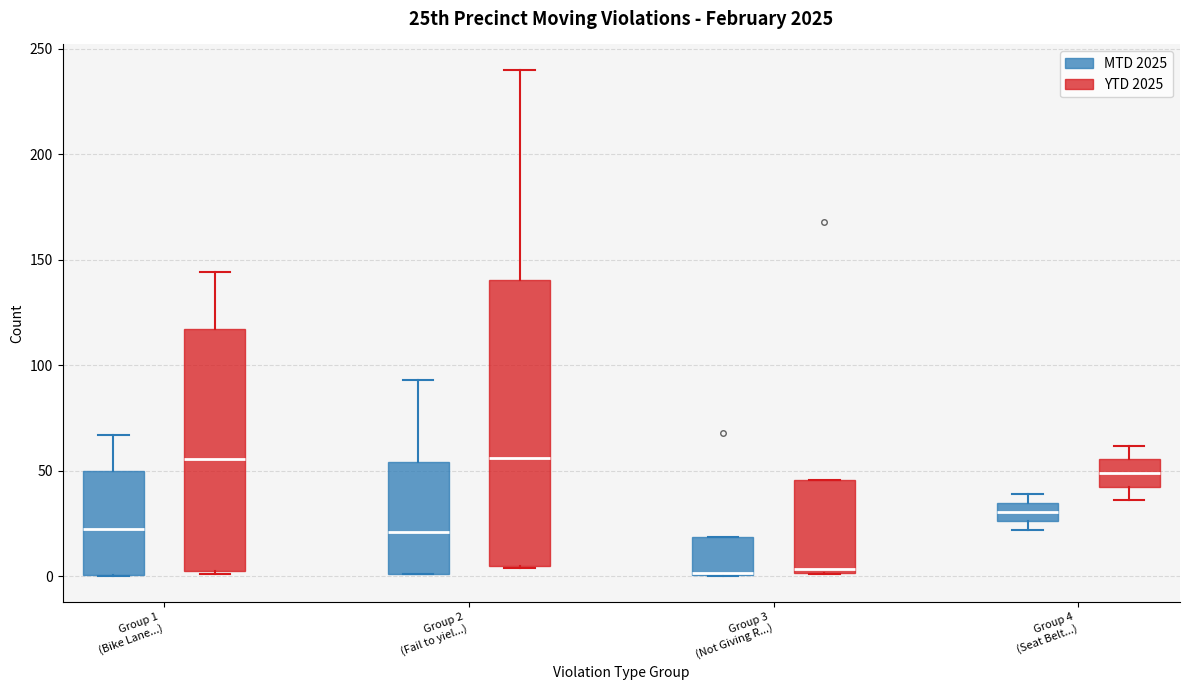

Comparing the boxes themselves (not the whiskers), which one is the tallest?

Group 2 (Fail to yiel...) (YTD 2025)